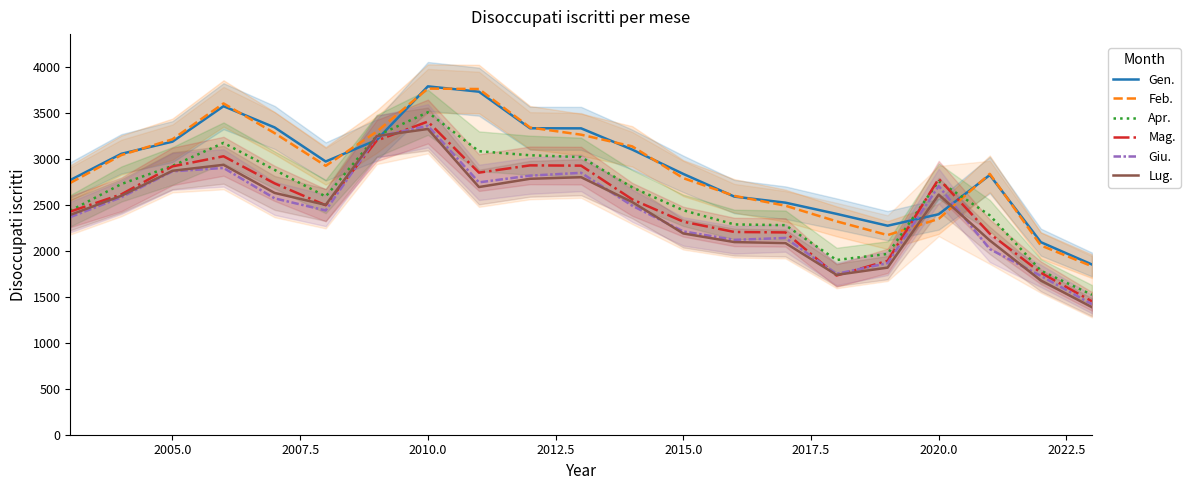

What is the lowest value of the Apr. series?

1523